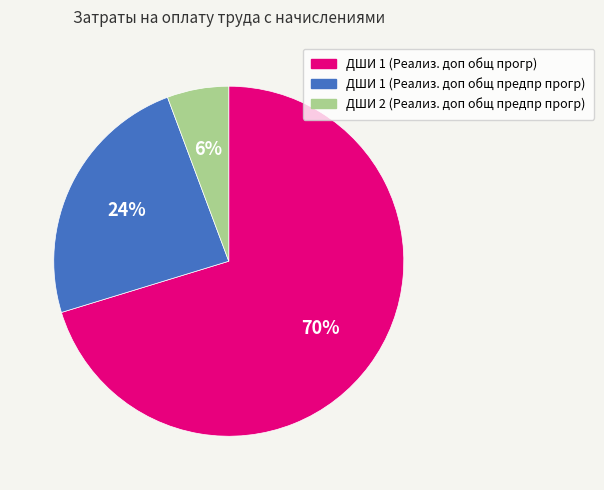

True or false: ДШИ 1 (Реализ. доп общ предпр прогр) accounts for 24% of the total.

True